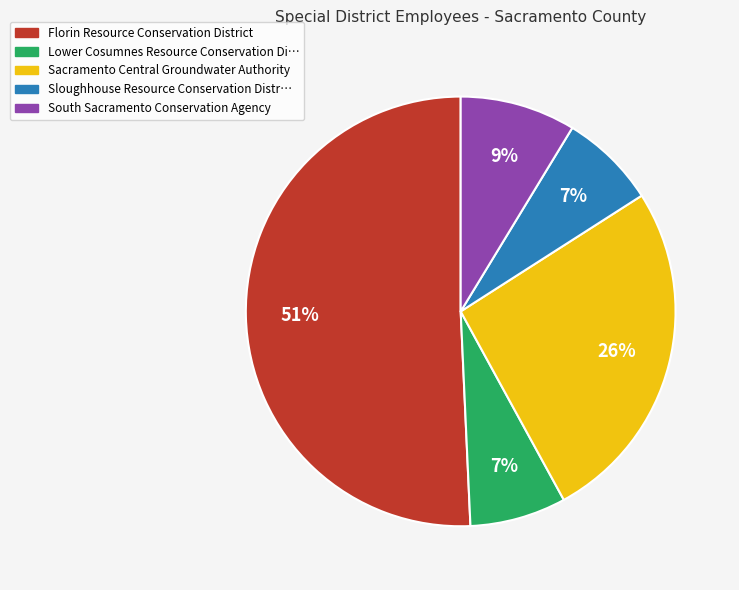

To the nearest percent, what portion does South Sacramento Conservation Agency represent?

9%